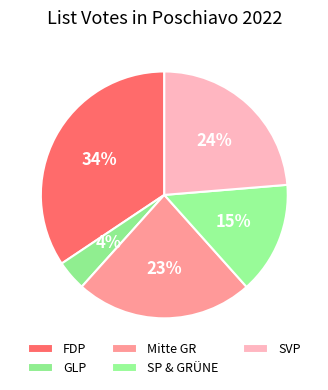

Which category has the biggest portion of the pie?

FDP